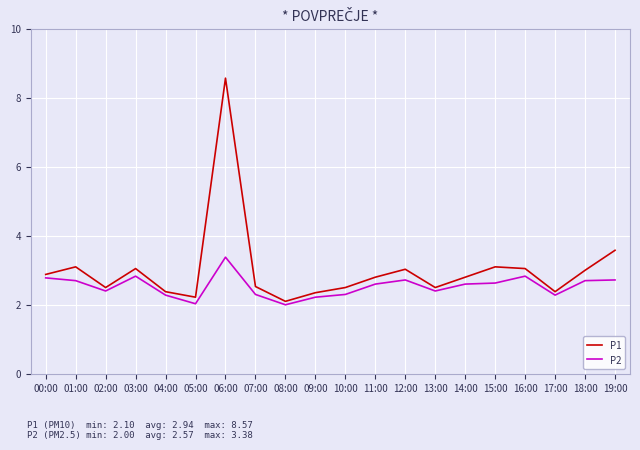

How many lines are shown in the chart?

2